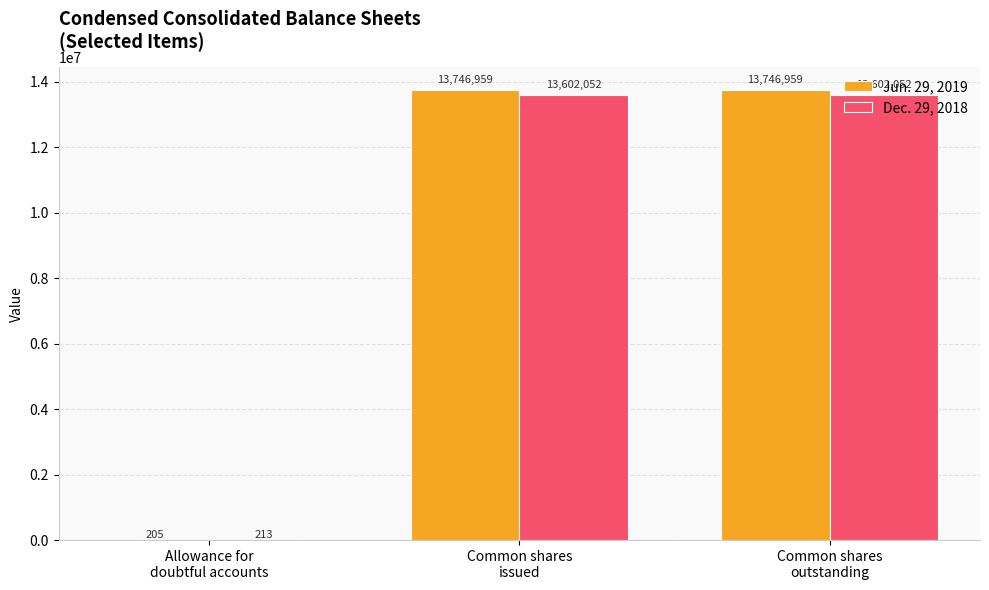

Are the bars horizontal?

No